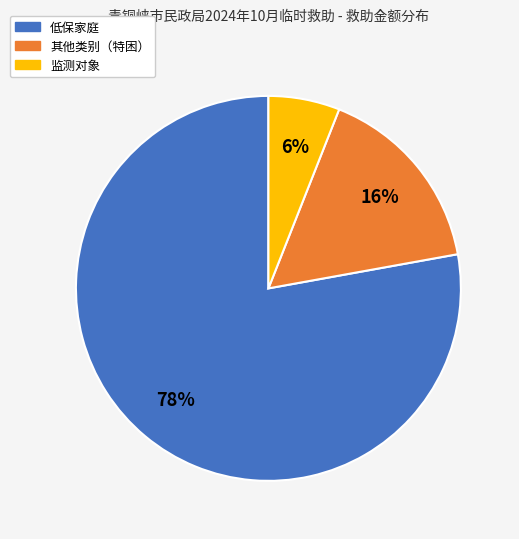

Is there a majority slice in this chart?

Yes